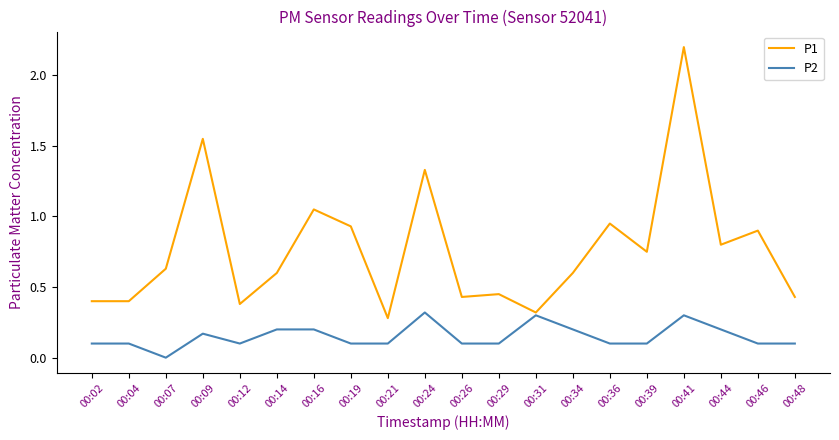

The P1 series shows 0.6 at 00:14. True or false?

True